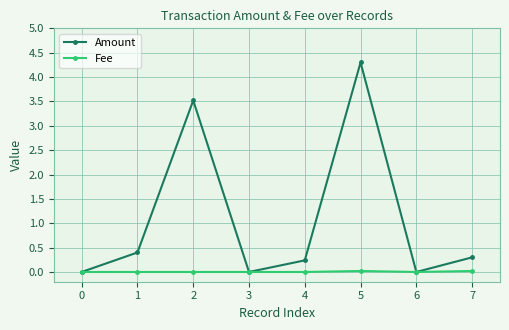

At 1, list the series in order from largest to smallest.

Amount, Fee